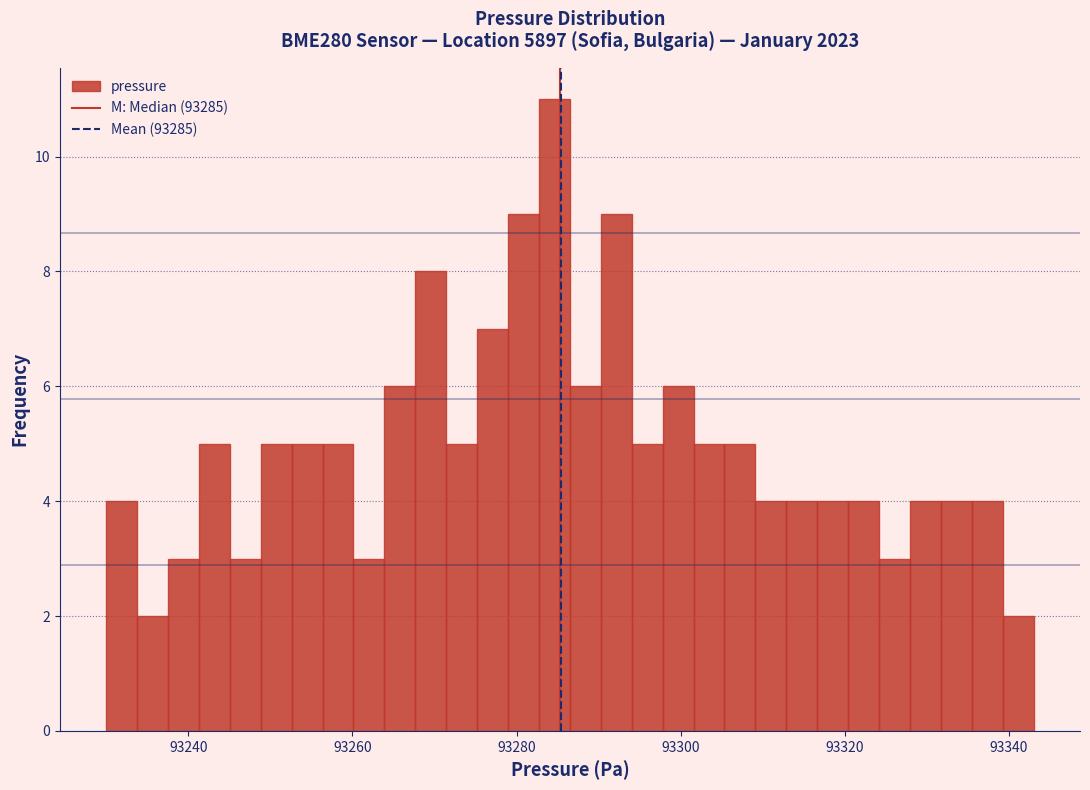

Around what value on the x-axis is the tallest bar? Give the approximate position of its centre, as read against the axis.

93284